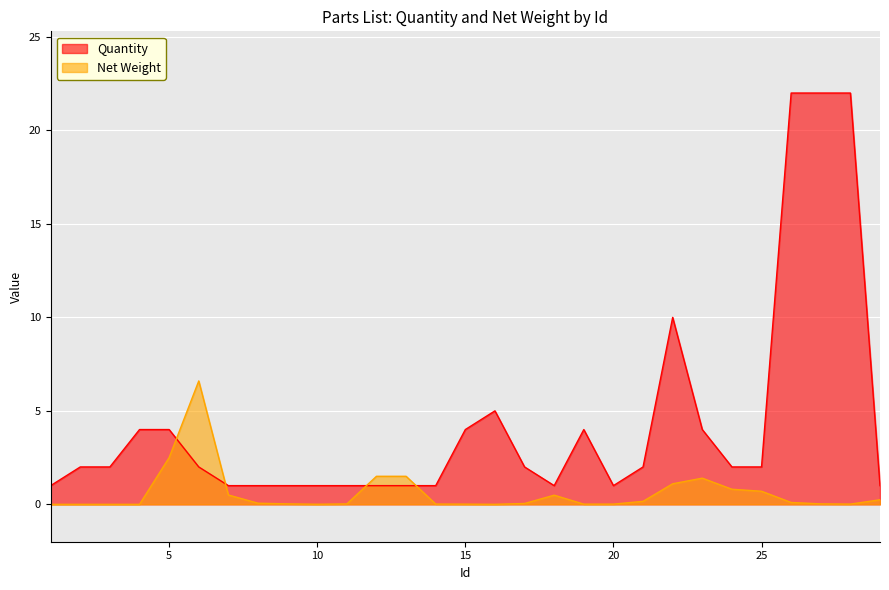

How many lines are shown in the chart?

2